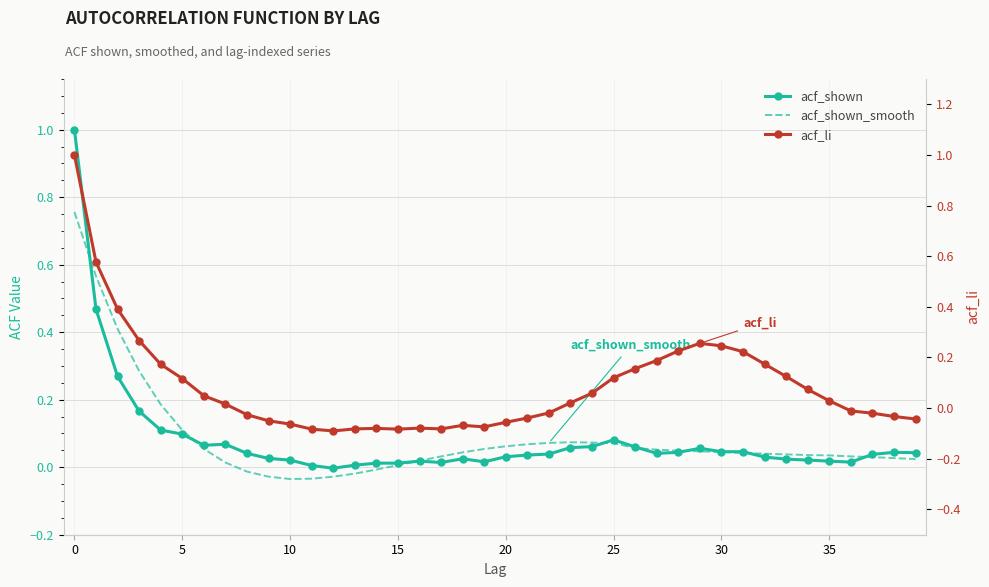

The value of acf_shown at 35 is 0.0. True or false?

False